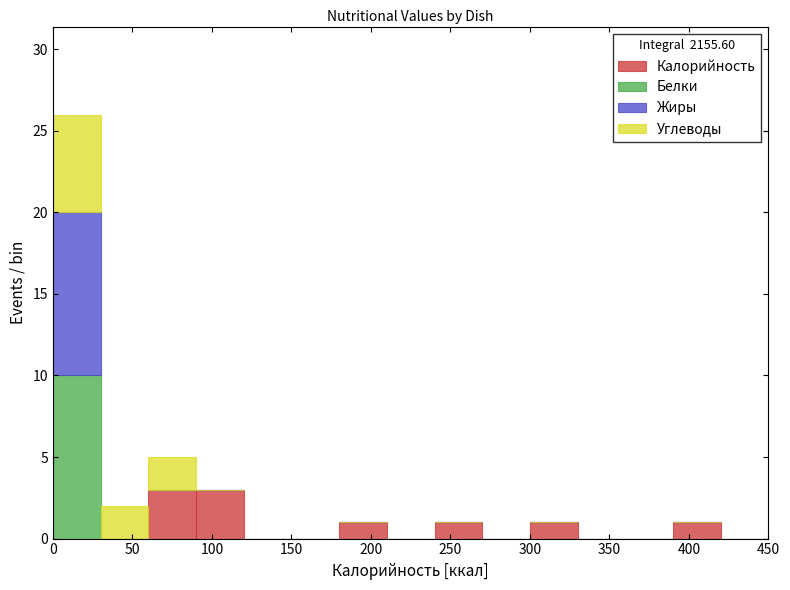

Reading left to right, list every stacked bar in this chart as the range it spans on the x-axis followed by its total height. The values are not printed on the chart, so give them approximately, as read against the axis.

0 to 30: 26
30 to 60: 2
60 to 90: 5
90 to 120: 3
120 to 150: 0
150 to 180: 0
180 to 210: 1
210 to 240: 0
240 to 270: 1
270 to 300: 0
300 to 330: 1
330 to 360: 0
360 to 390: 0
390 to 420: 1
420 to 450: 0